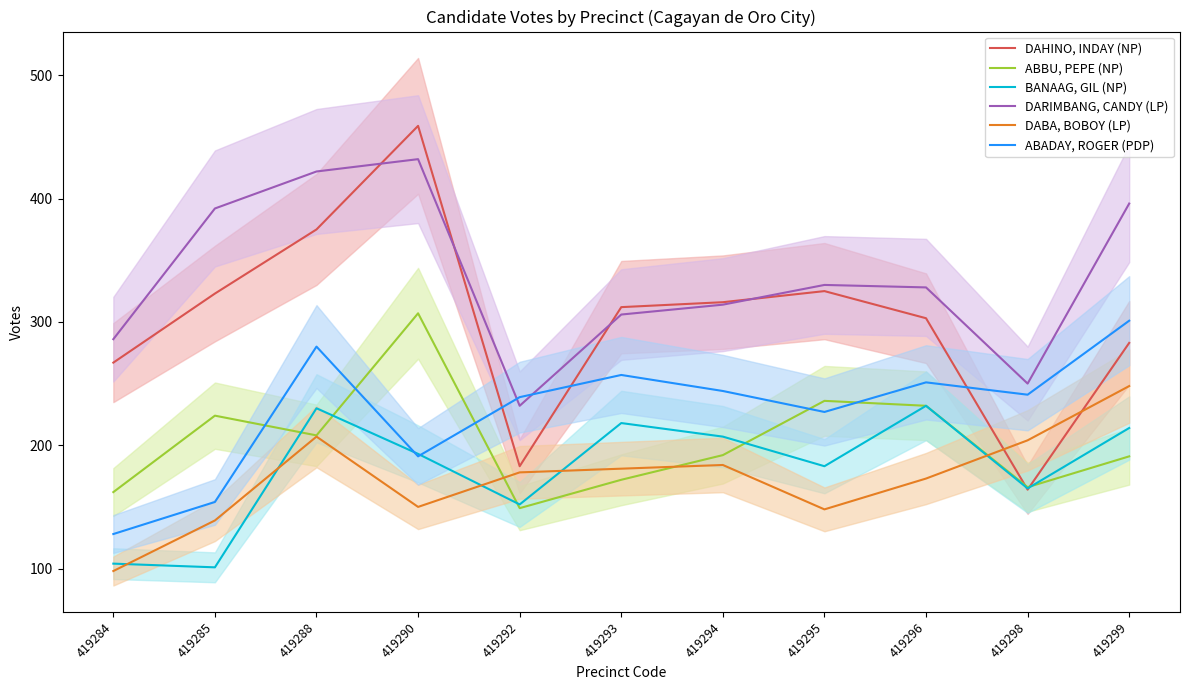

In DARIMBANG, CANDY (LP), how many points are higher than both neighbors (excluding endpoints)?

2